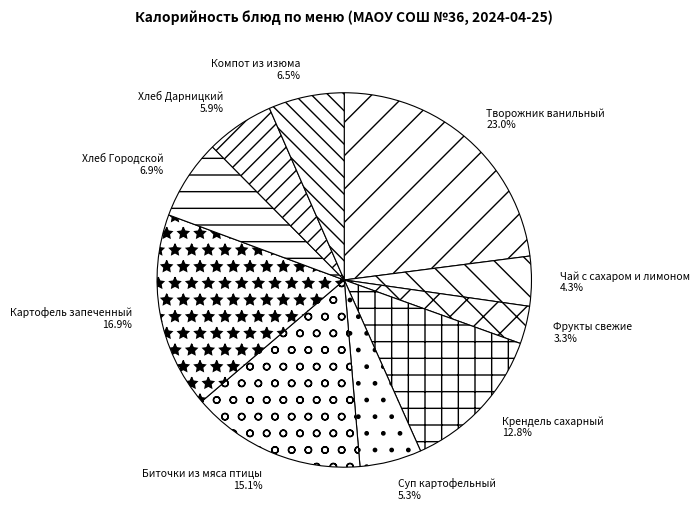

What is the ratio of the value at Хлеб Дарницкий to the value at Картофель запеченный?

0.3